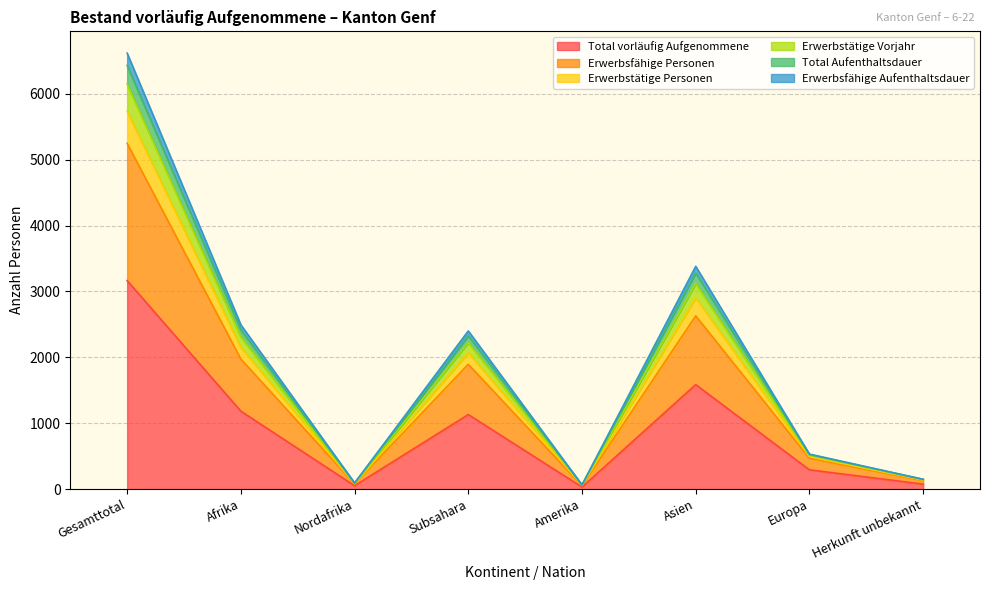

At which label does Total vorläufig Aufgenommene reach its peak?

Gesamttotal